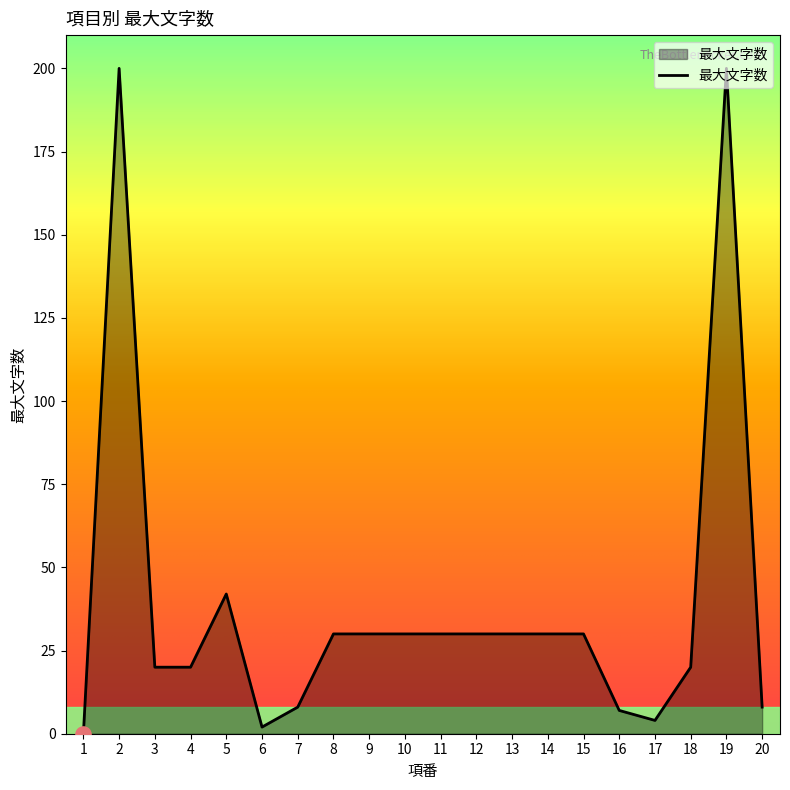

Which has a higher value, 20 or 11?

11